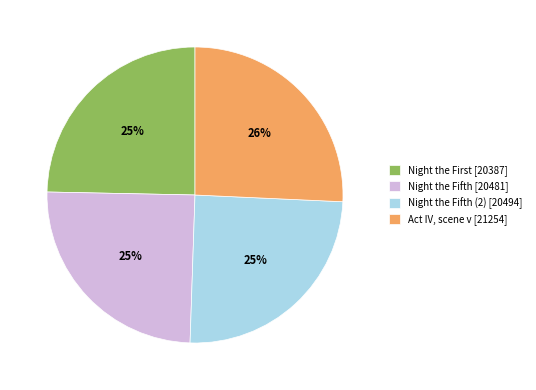

To the nearest percent, what percentage of the pie is Night the Fifth (2) [20494]?

25%